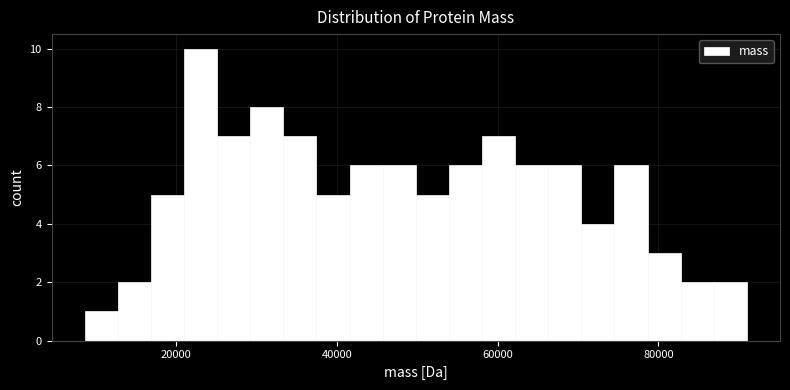

Read against the x-axis, roughly where is the centre of the tallest bar?

24000